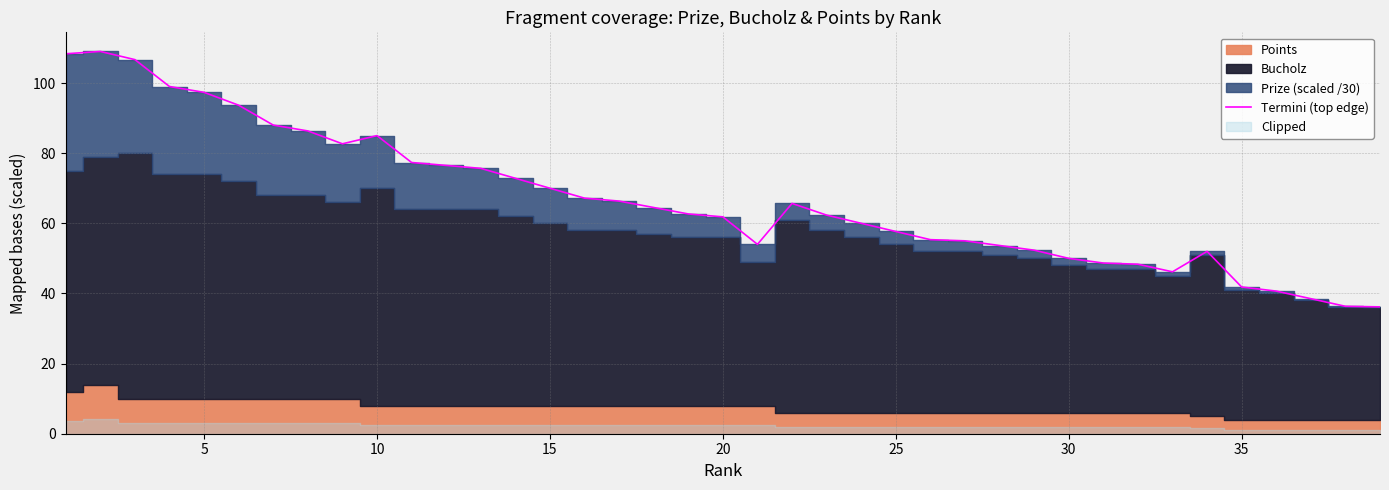

What is the maximum value shown in the chart?

109.0